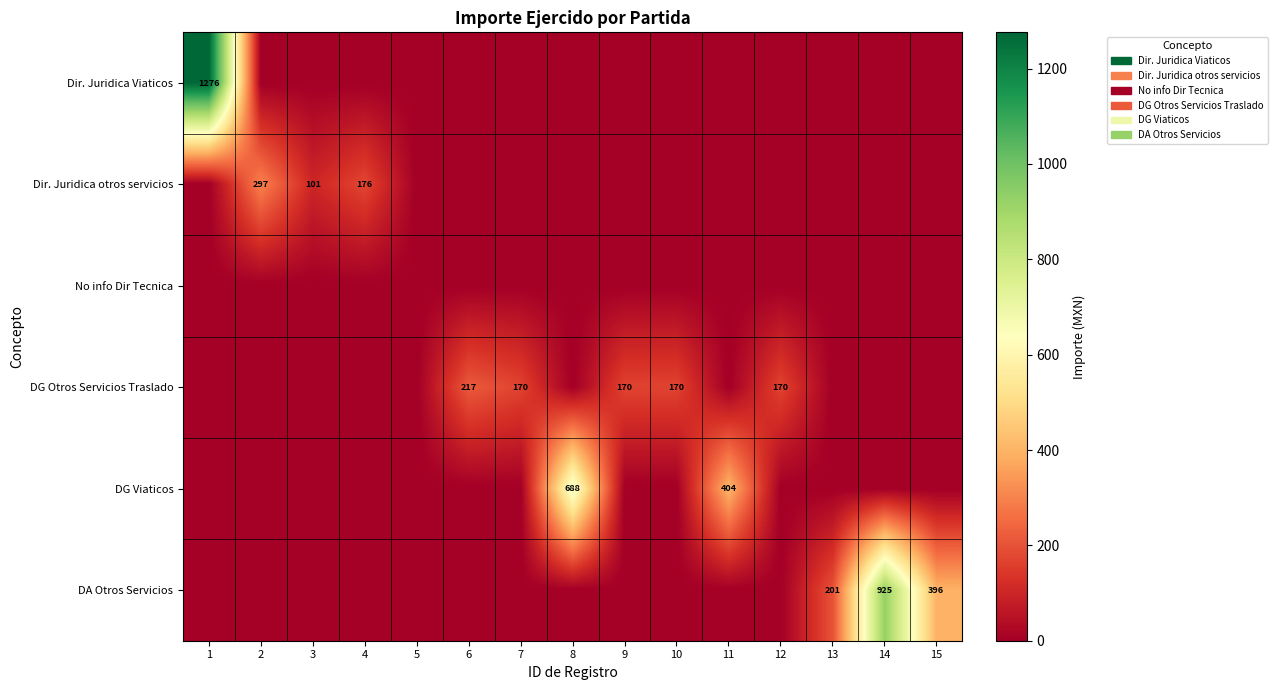

True or false: DA Otros Servicios has a value of 925 at 14.

True